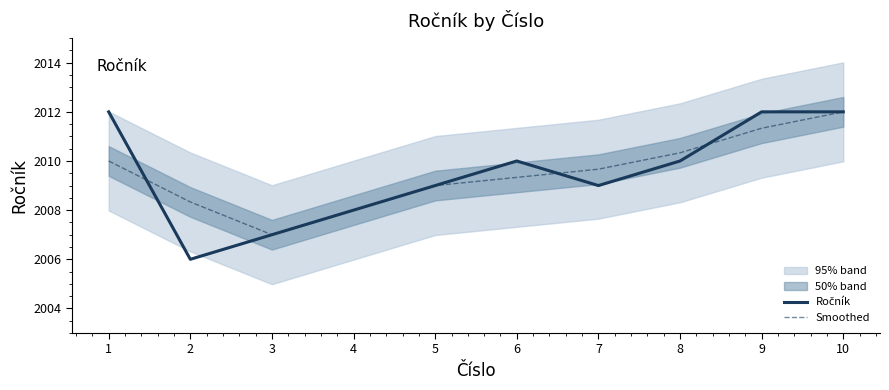

Where do Ročník and Smoothed first cross each other?

1 and 2